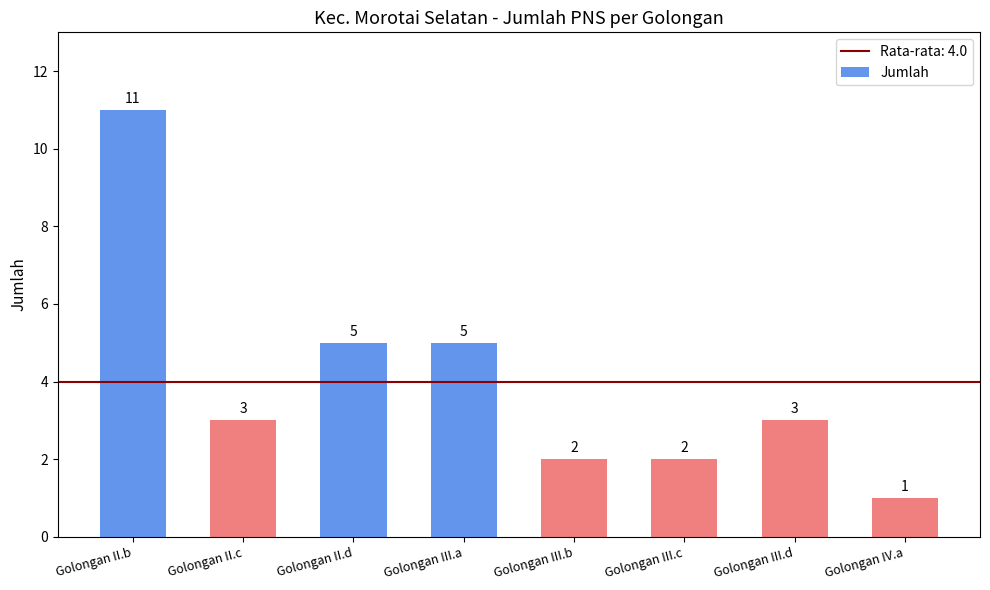

The value at Golongan II.b is 19. True or false?

False